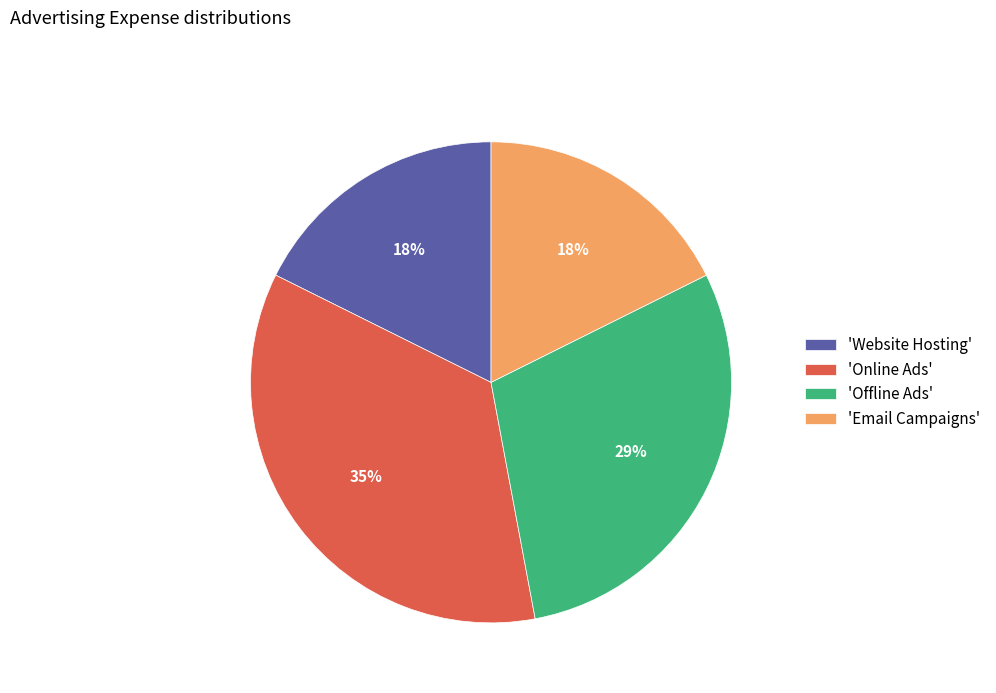

Which has a higher value, 'Website Hosting' or 'Offline Ads'?

'Offline Ads'